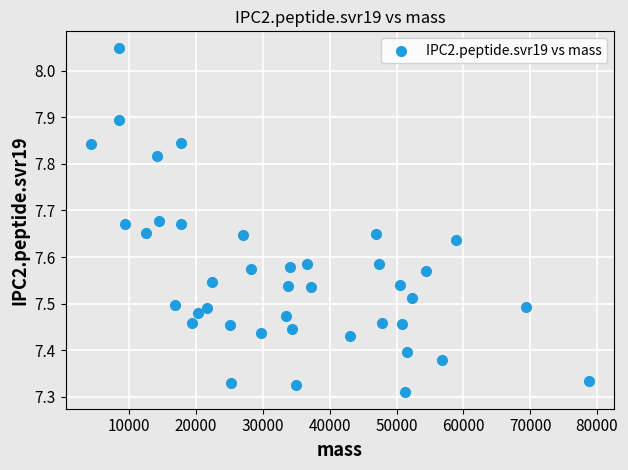

What is the range of X values (max minus min)?

74612.8